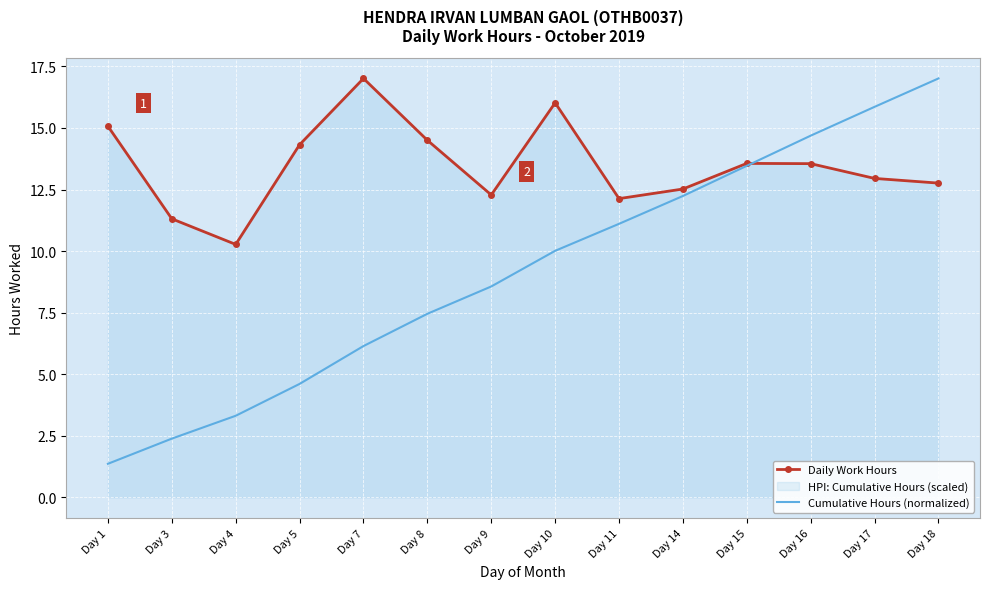

Is this an area chart (filled region under the line)?

No